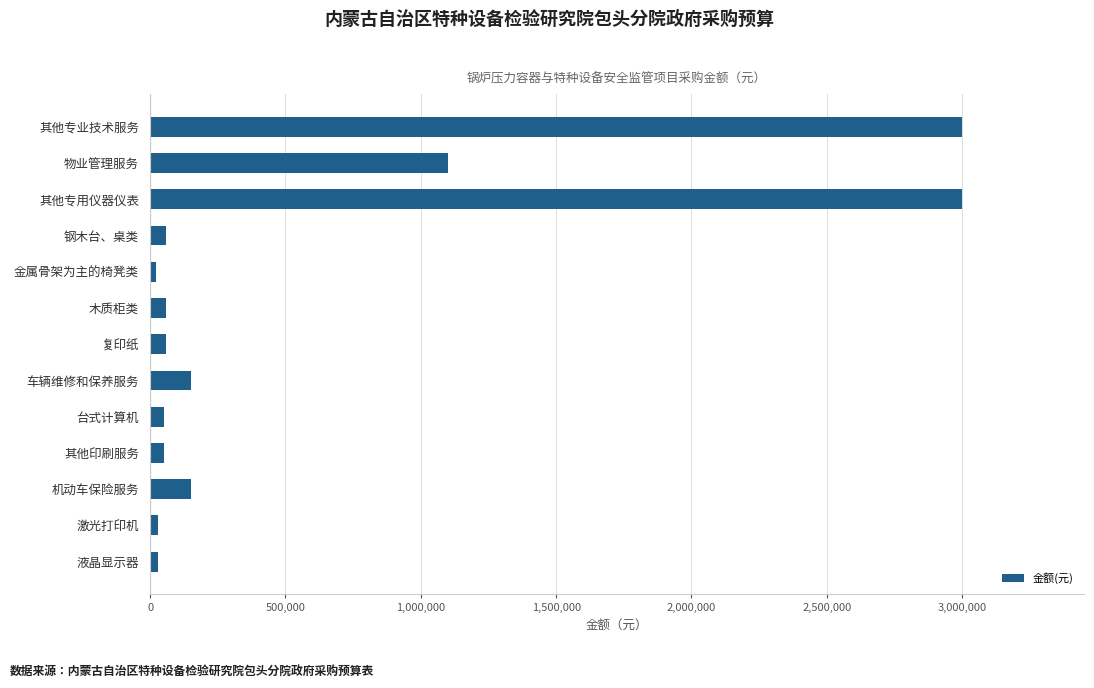

What is the label of the 12th bar from the bottom?

物业管理服务